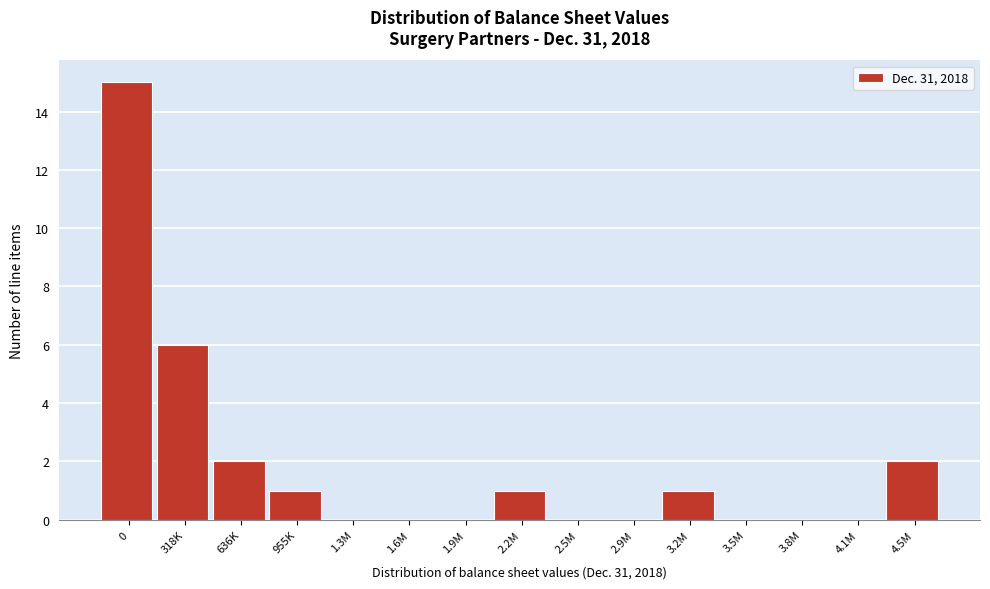

Reading left to right, list all the values displayed in this chart.

0=15	318K=6	636K=2	955K=1	1.3M=0	1.6M=0	1.9M=0	2.2M=1	2.5M=0	2.9M=0	3.2M=1	3.5M=0	3.8M=0	4.1M=0	4.5M=2